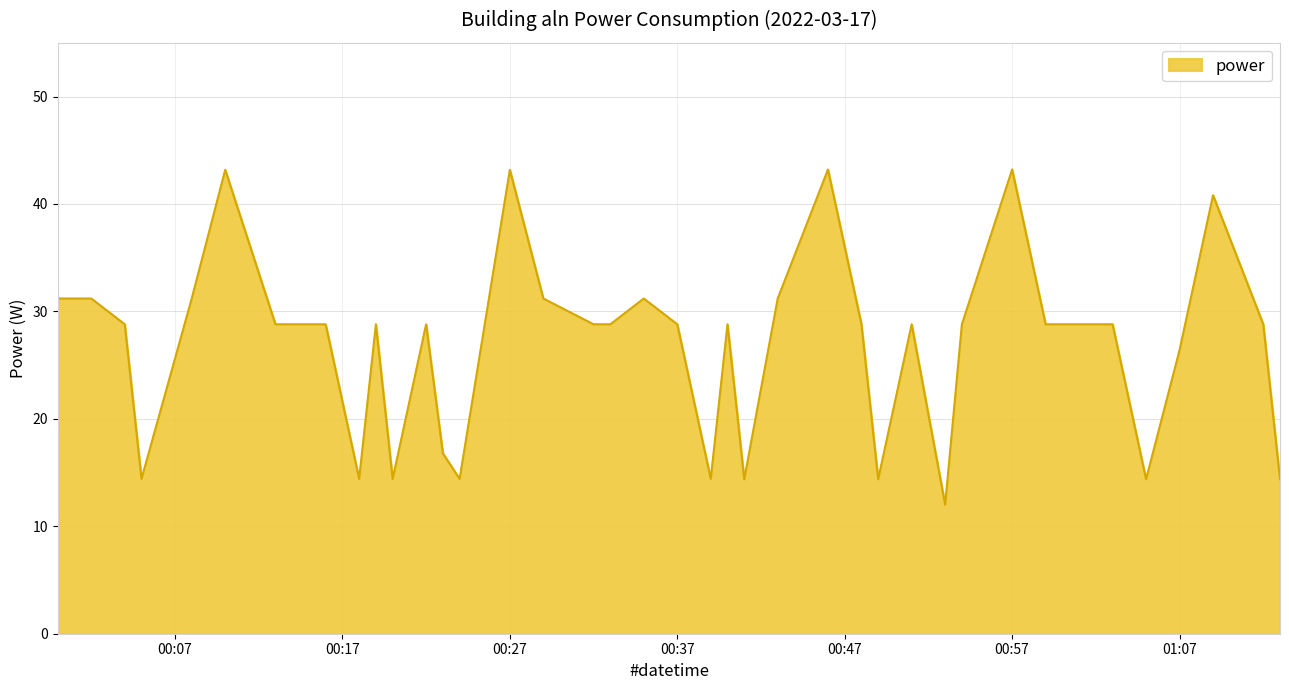

What is the minimum value shown in the chart?

12.0